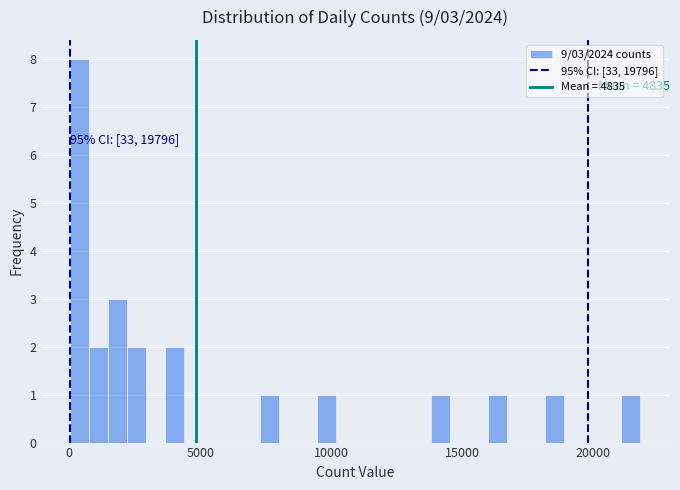

Around what value on the x-axis is the tallest bar? Give the approximate position of its centre, as read against the axis.

500